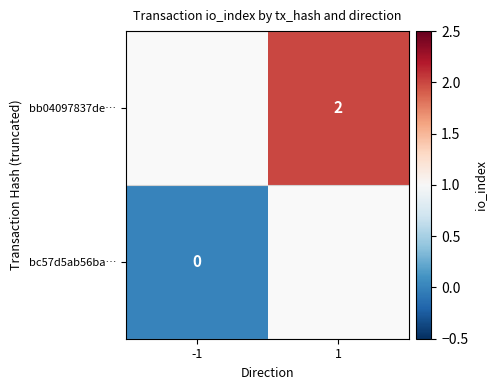

True or false: bb04097837de… has a value of 4 at 1.

False